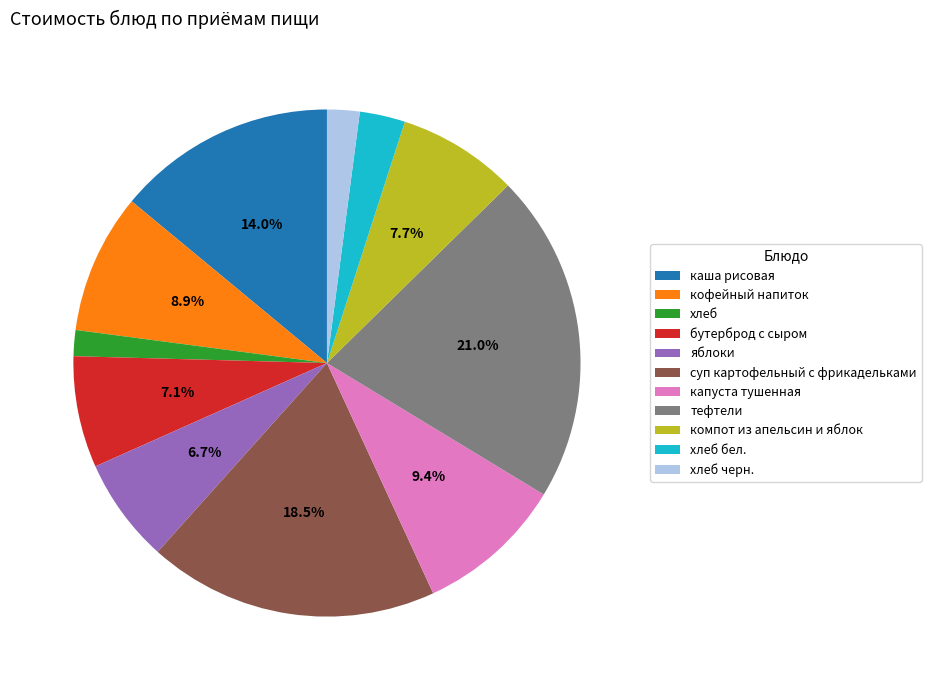

To the nearest percent, what portion does капуста тушенная represent?

9%